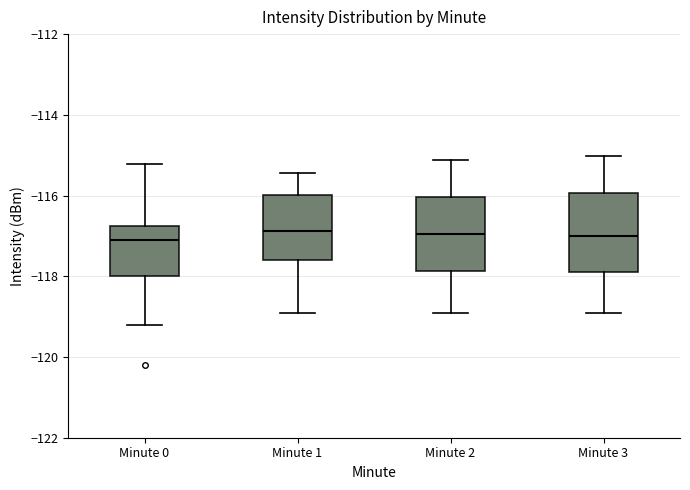

Where does the upper whisker of the box for Minute 3 end on the y-axis? The values are not printed on the chart, so give them approximately, as read against the axis.

-115.0